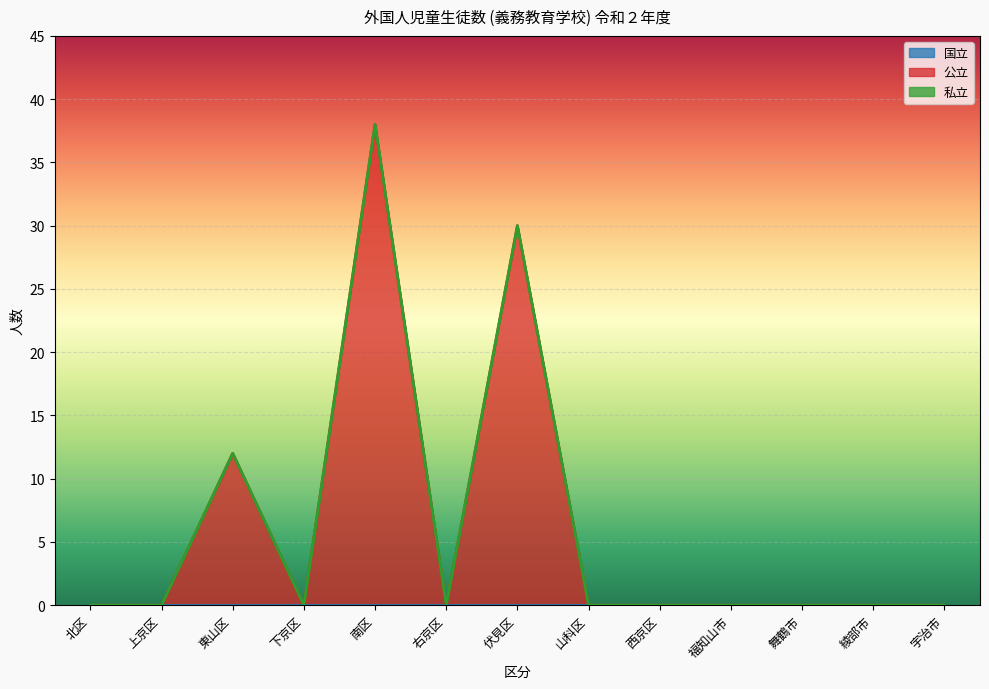

True or false: 公立 and 私立 intersect in this chart.

False